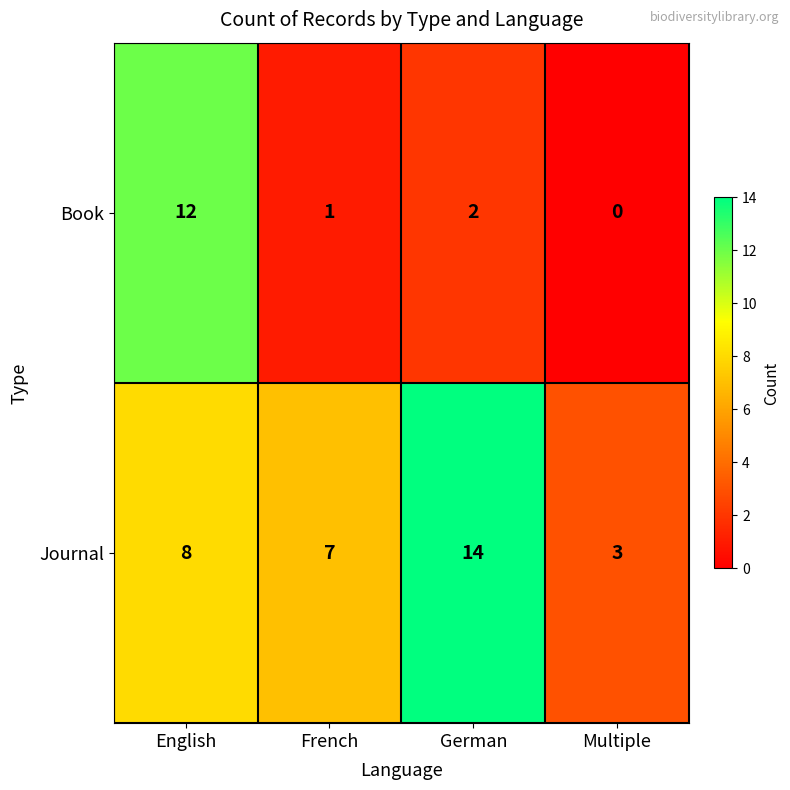

What is the total value across all series at German?

16